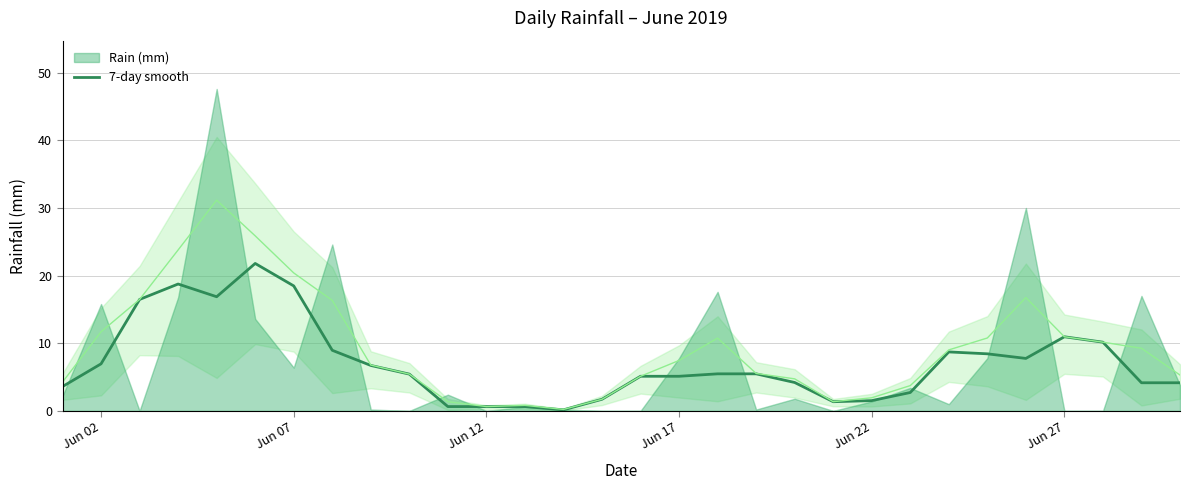

What is the highest value of the 7-day smooth series?

21.8